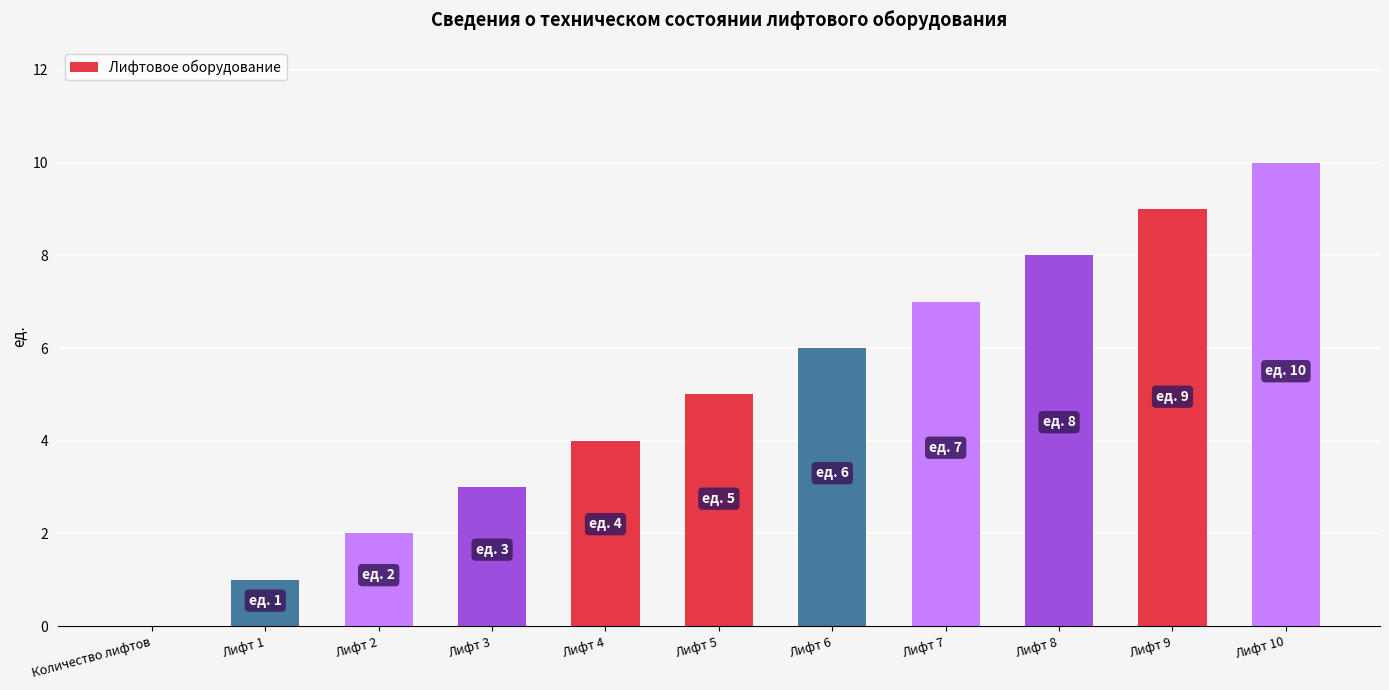

The chart shows a value of 6 at Лифт 10. True or false?

False